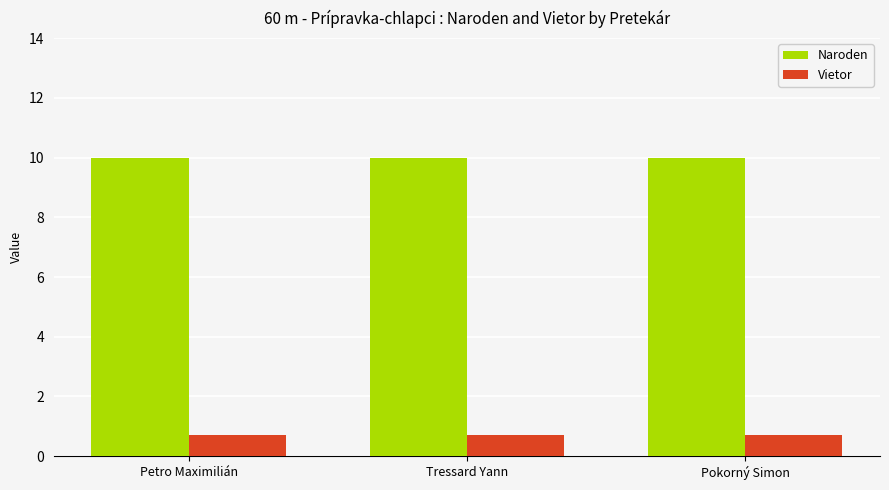

What is the smallest value displayed?

0.7